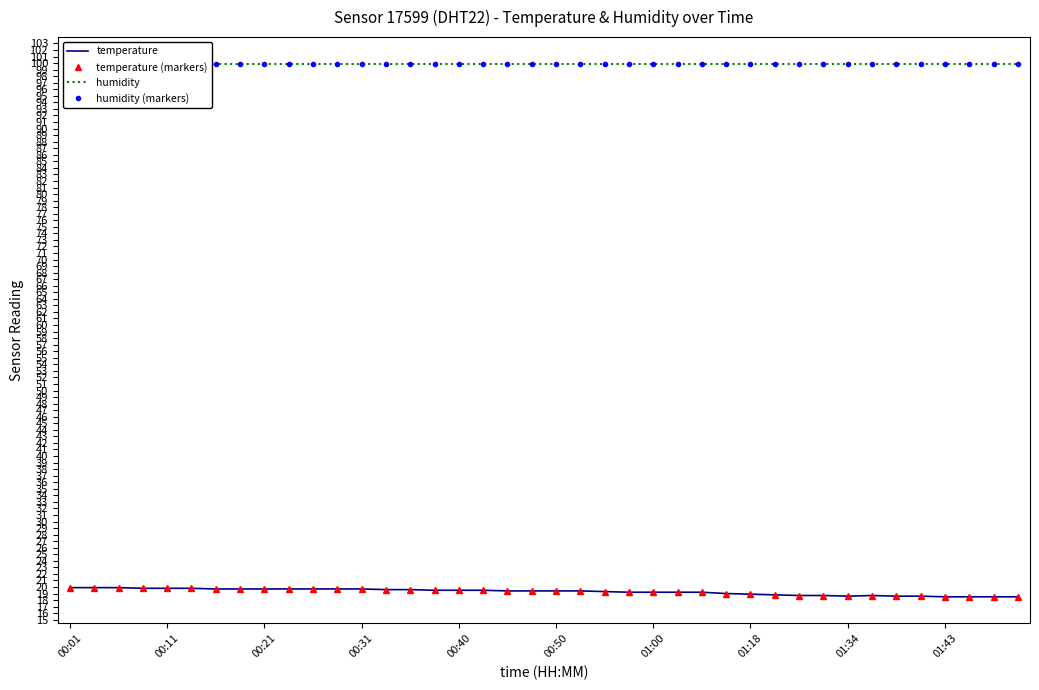

How many lines are shown in the chart?

4